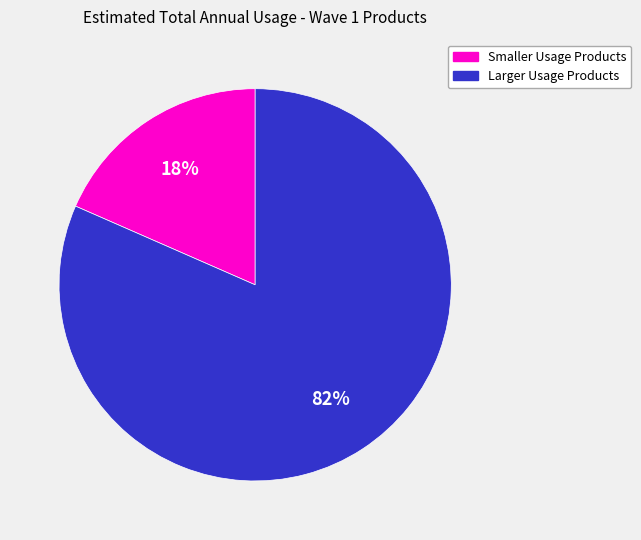

Does any single category account for the majority?

Yes